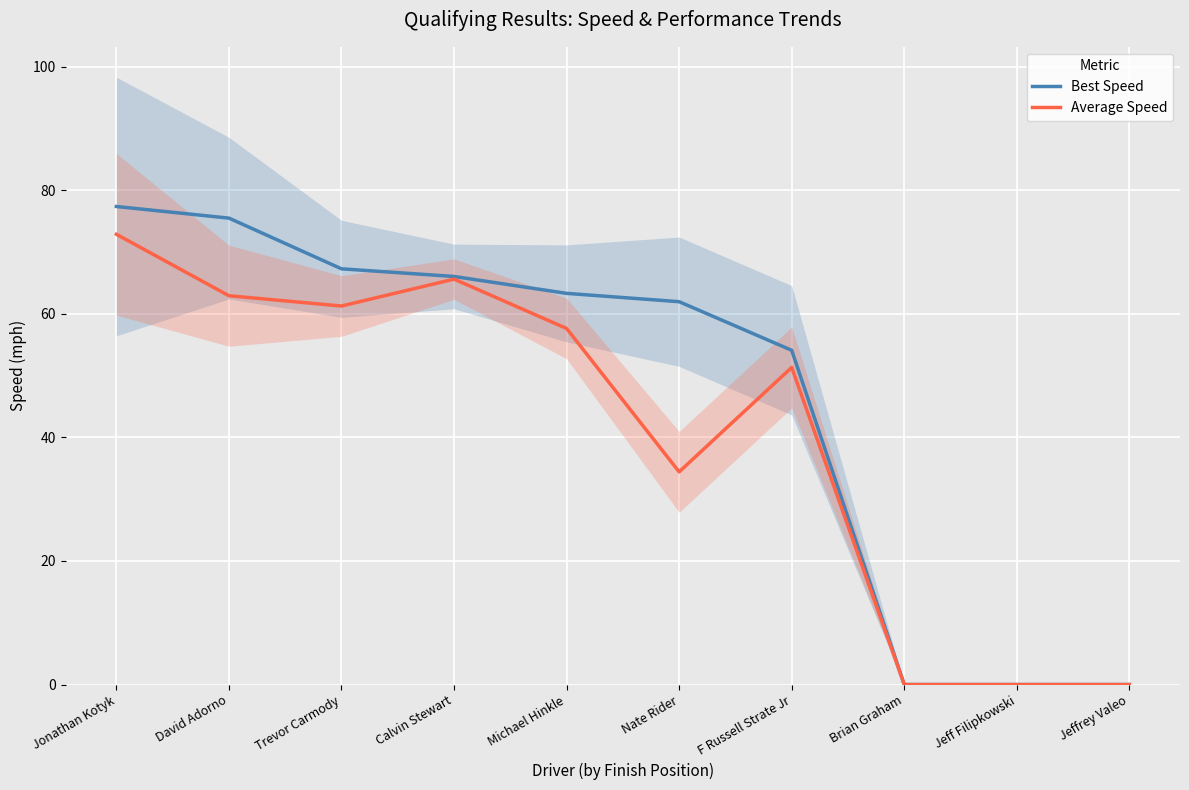

What is the value of the Average Speed point at the 1st from the left?

72.9